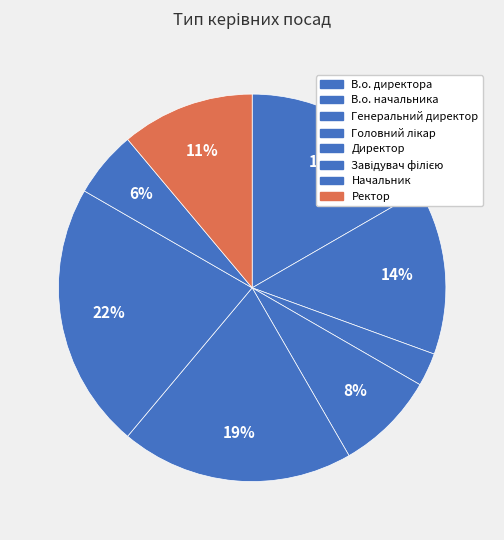

True or false: Головний лікар accounts for 8% of the total.

True